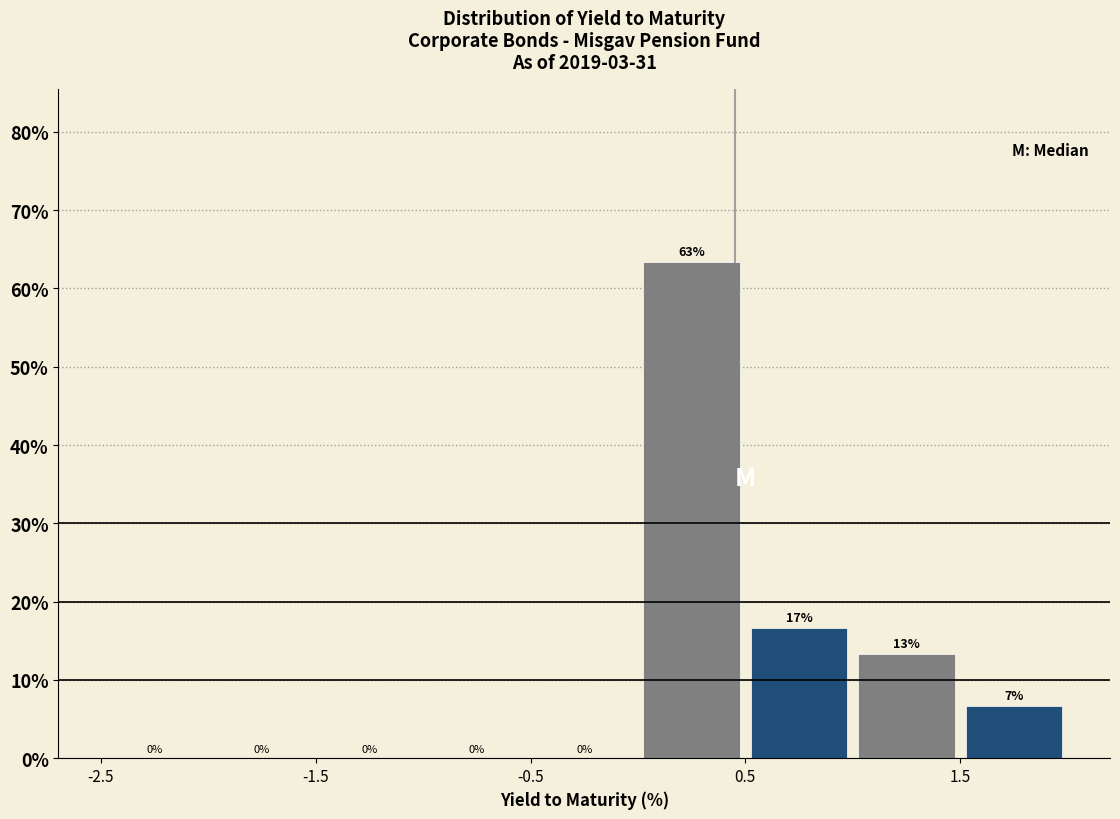

Which range on the x-axis has the tallest bar?

0.0 to 0.5